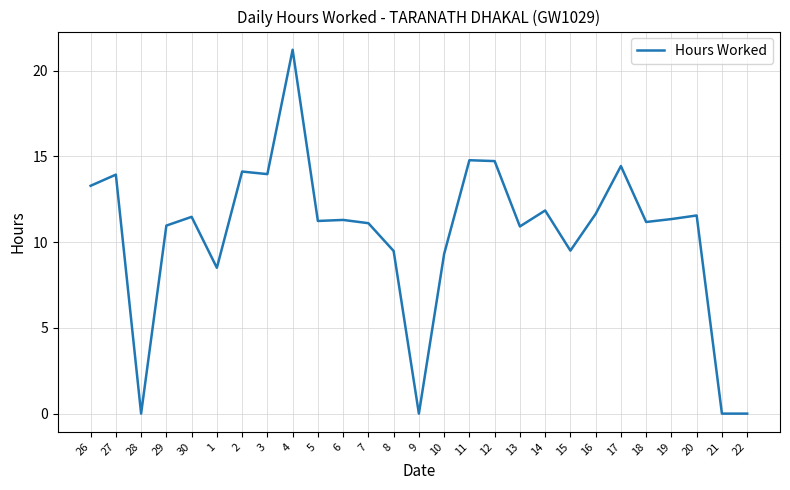

Which has a higher value, 13 or 27?

27